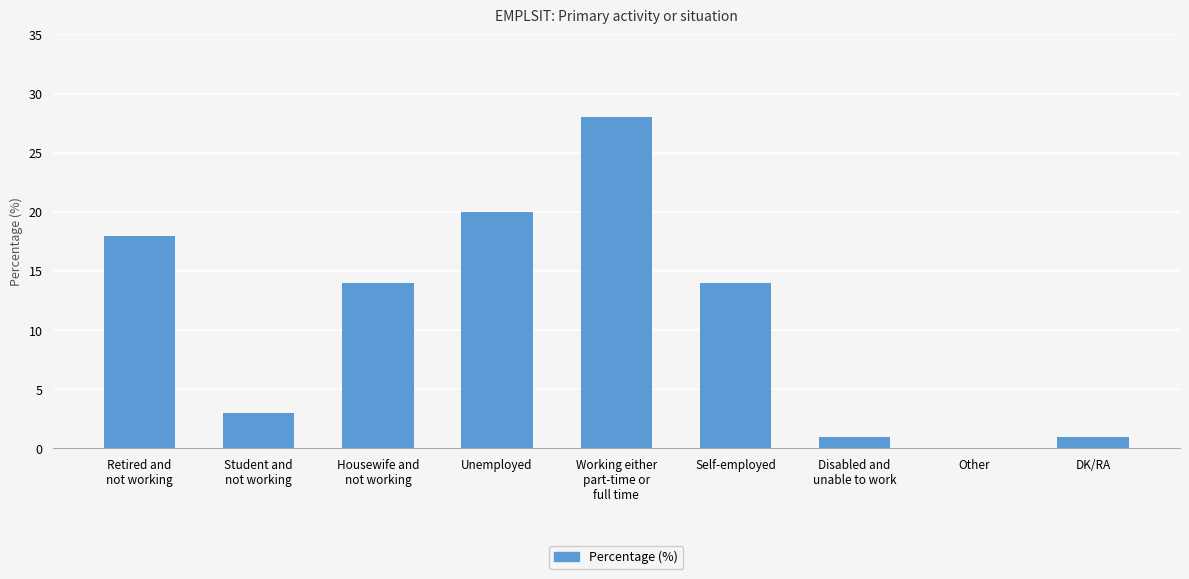

Read the value at Working either
part-time or
full time, to the nearest 10.

30